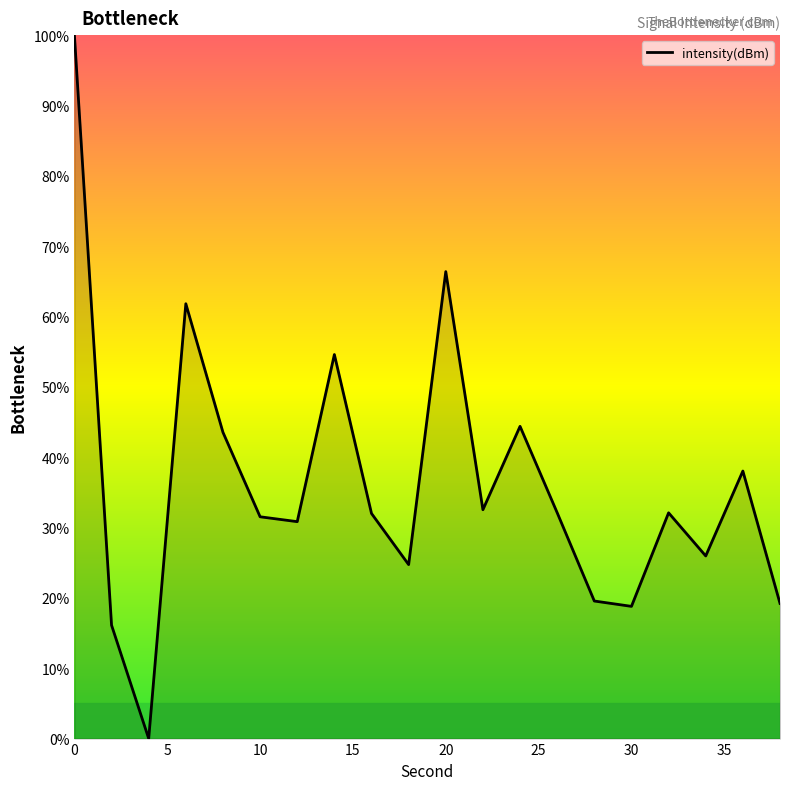

Count the number of categories in the chart.

20